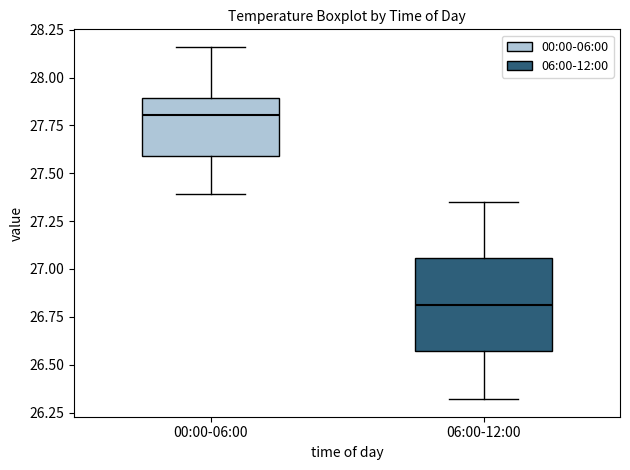

Comparing the boxes themselves (not the whiskers), which one is the tallest?

06:00-12:00